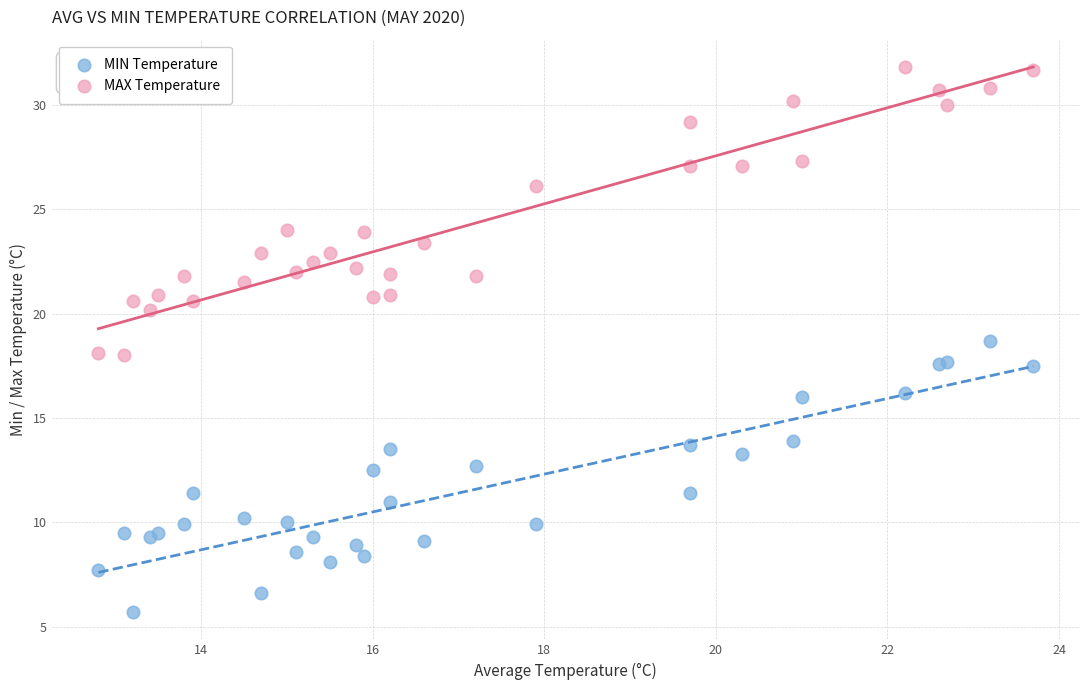

Which series reaches the maximum Y coordinate?

MAX Temperature